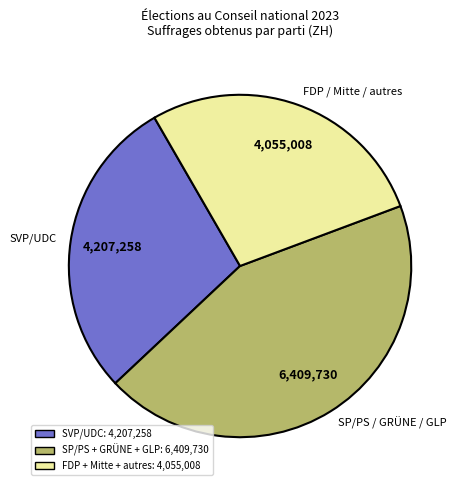

True or false: FDP / Mitte / autres accounts for 28% of the total.

True